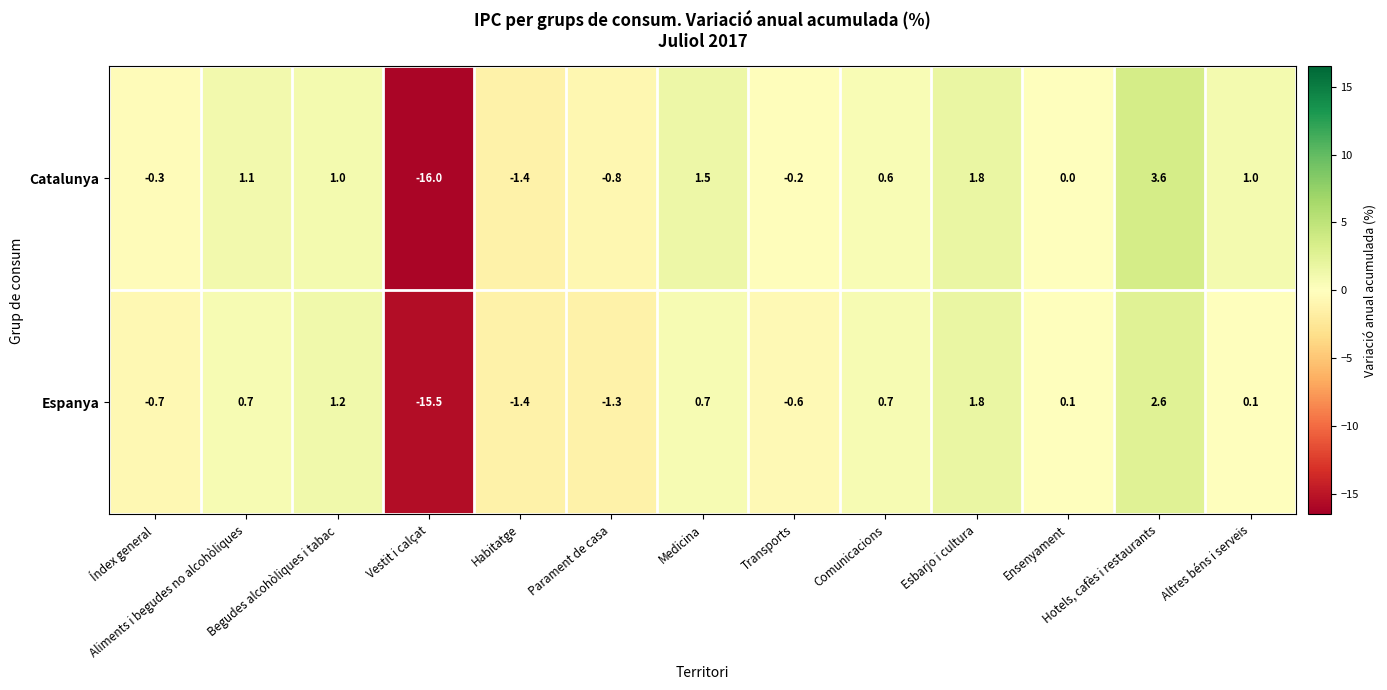

What is the maximum value for Catalunya?

3.6